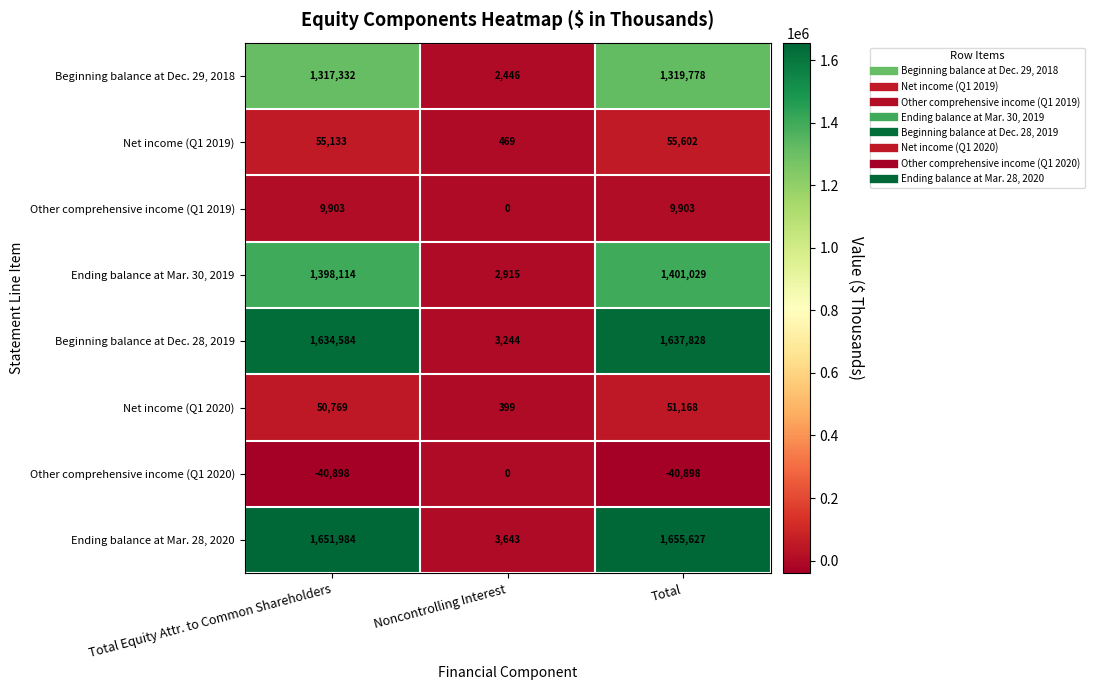

Reading left to right, what are all the values shown in this chart?

Beginning balance at Dec. 29, 2018: Total Equity Attr. to Common Shareholders=1317332	Noncontrolling Interest=2446	Total=1319778
Net income (Q1 2019): Total Equity Attr. to Common Shareholders=55133	Noncontrolling Interest=469	Total=55602
Other comprehensive income (Q1 2019): Total Equity Attr. to Common Shareholders=9903	Noncontrolling Interest=0	Total=9903
Ending balance at Mar. 30, 2019: Total Equity Attr. to Common Shareholders=1398114	Noncontrolling Interest=2915	Total=1401029
Beginning balance at Dec. 28, 2019: Total Equity Attr. to Common Shareholders=1634584	Noncontrolling Interest=3244	Total=1637828
Net income (Q1 2020): Total Equity Attr. to Common Shareholders=50769	Noncontrolling Interest=399	Total=51168
Other comprehensive income (Q1 2020): Total Equity Attr. to Common Shareholders=-40898	Noncontrolling Interest=0	Total=-40898
Ending balance at Mar. 28, 2020: Total Equity Attr. to Common Shareholders=1651984	Noncontrolling Interest=3643	Total=1655627